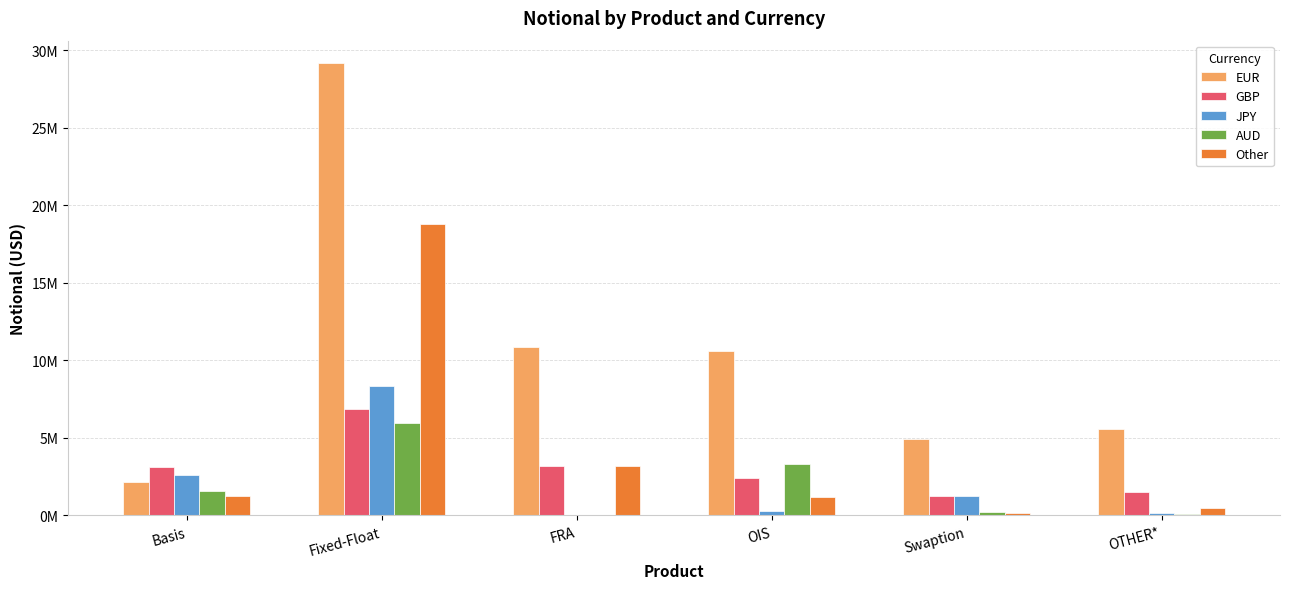

What are all the series names shown in the legend?

EUR, GBP, JPY, AUD, Other